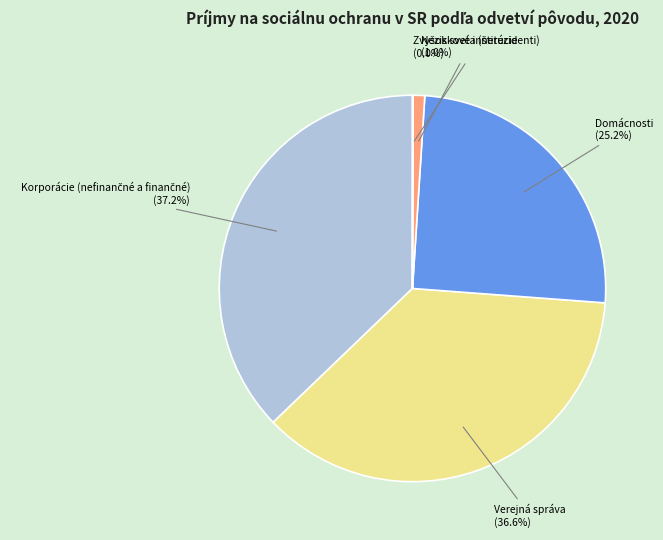

How much of the chart is everything except Domácnosti?

74.8%